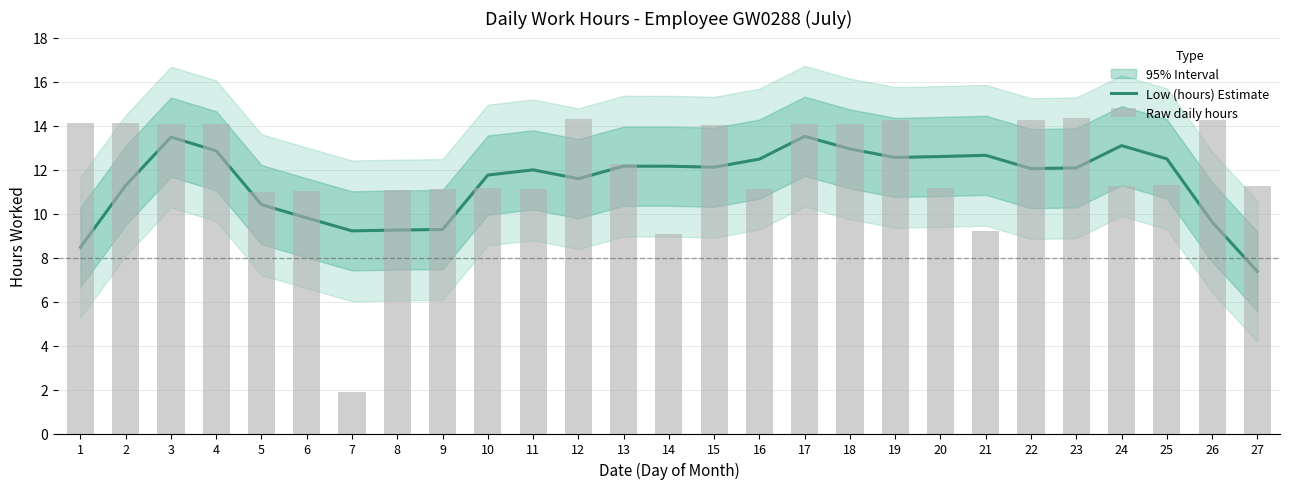

Which series has the widest spread of values?

Raw daily hours